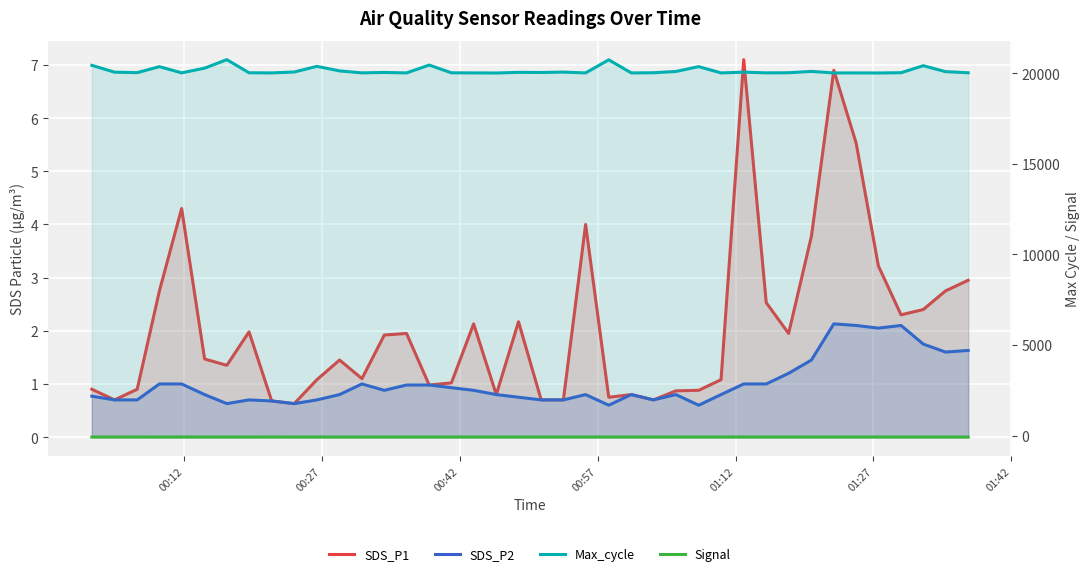

Count the number of data series in this chart.

4